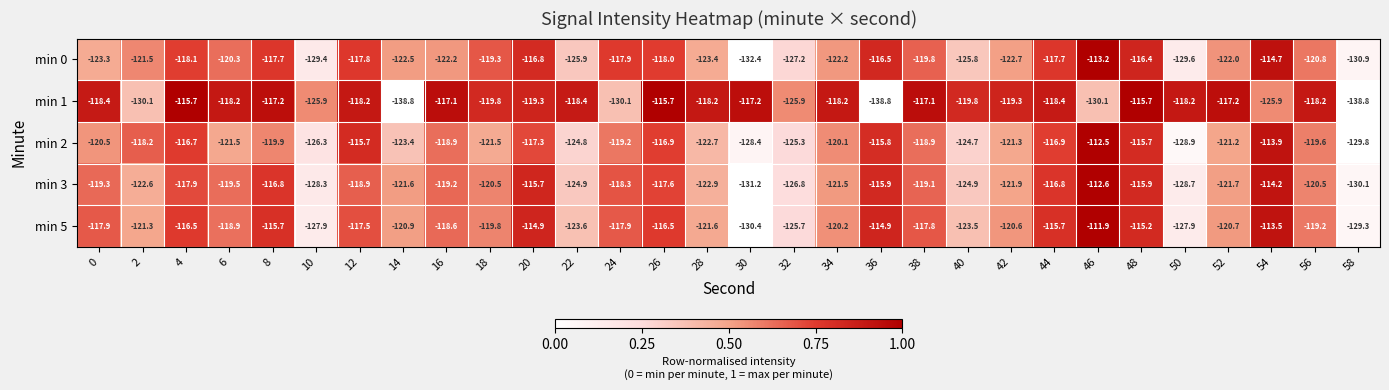

List the series in order of their peak value, lowest first.

min 1, min 0, min 3, min 2, min 5